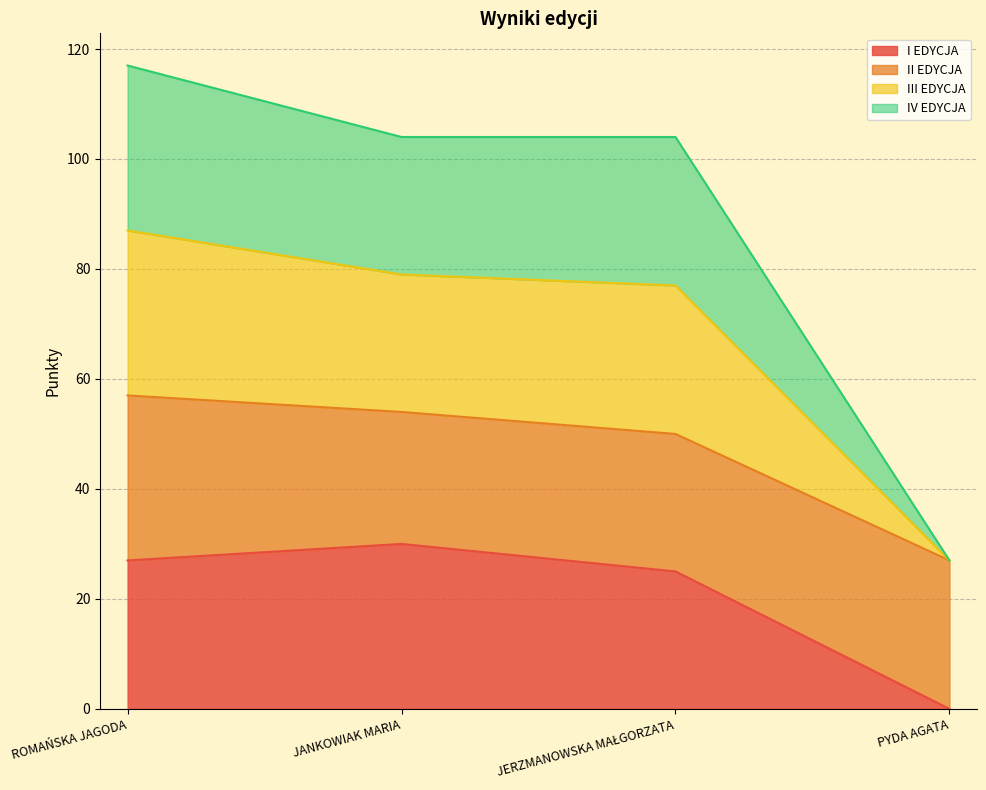

True or false: III EDYCJA and I EDYCJA intersect in this chart.

False